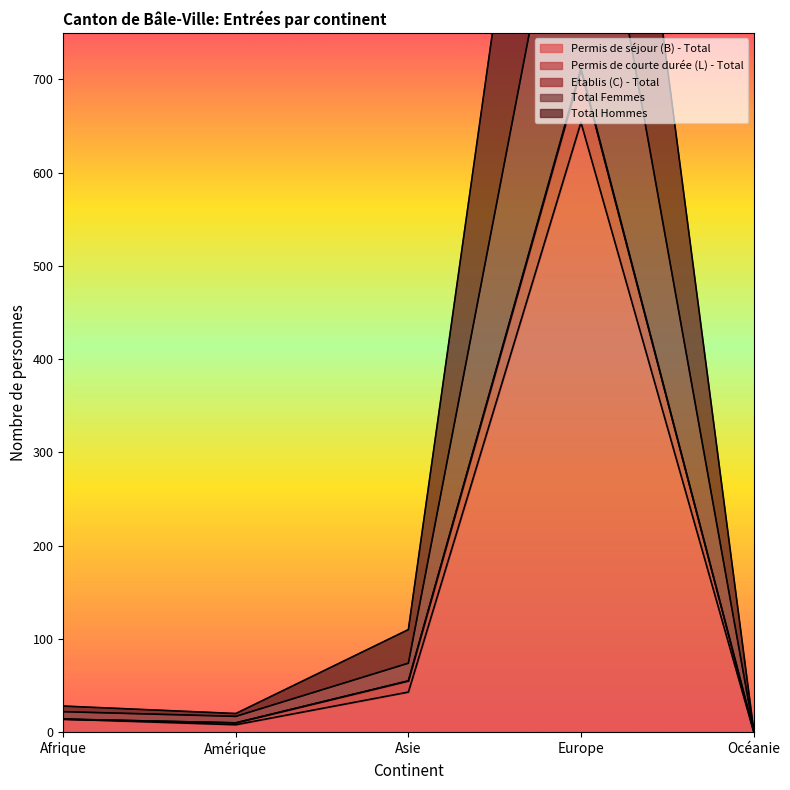

What is the average value of the Etablis (C) - Total series?

231